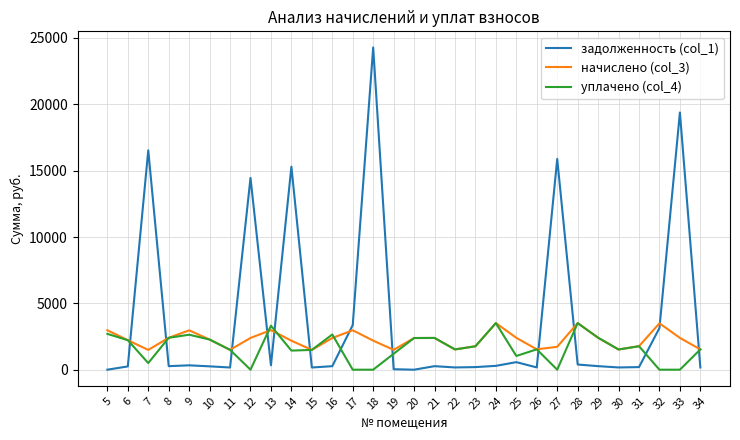

What is the maximum value for задолженность (col_1)?

24285.5